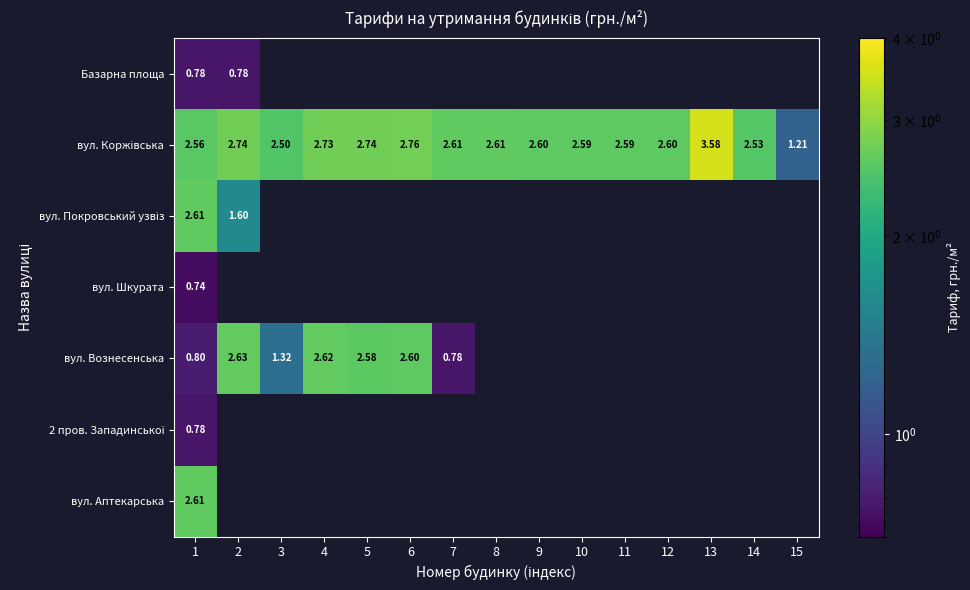

True or false: вул. Аптекарська has a value of 3.6 at 1.

False